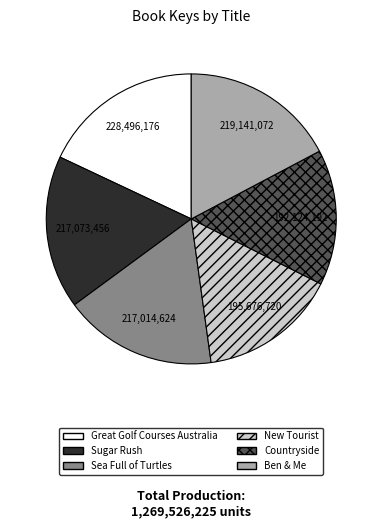

Does any single category account for the majority?

No